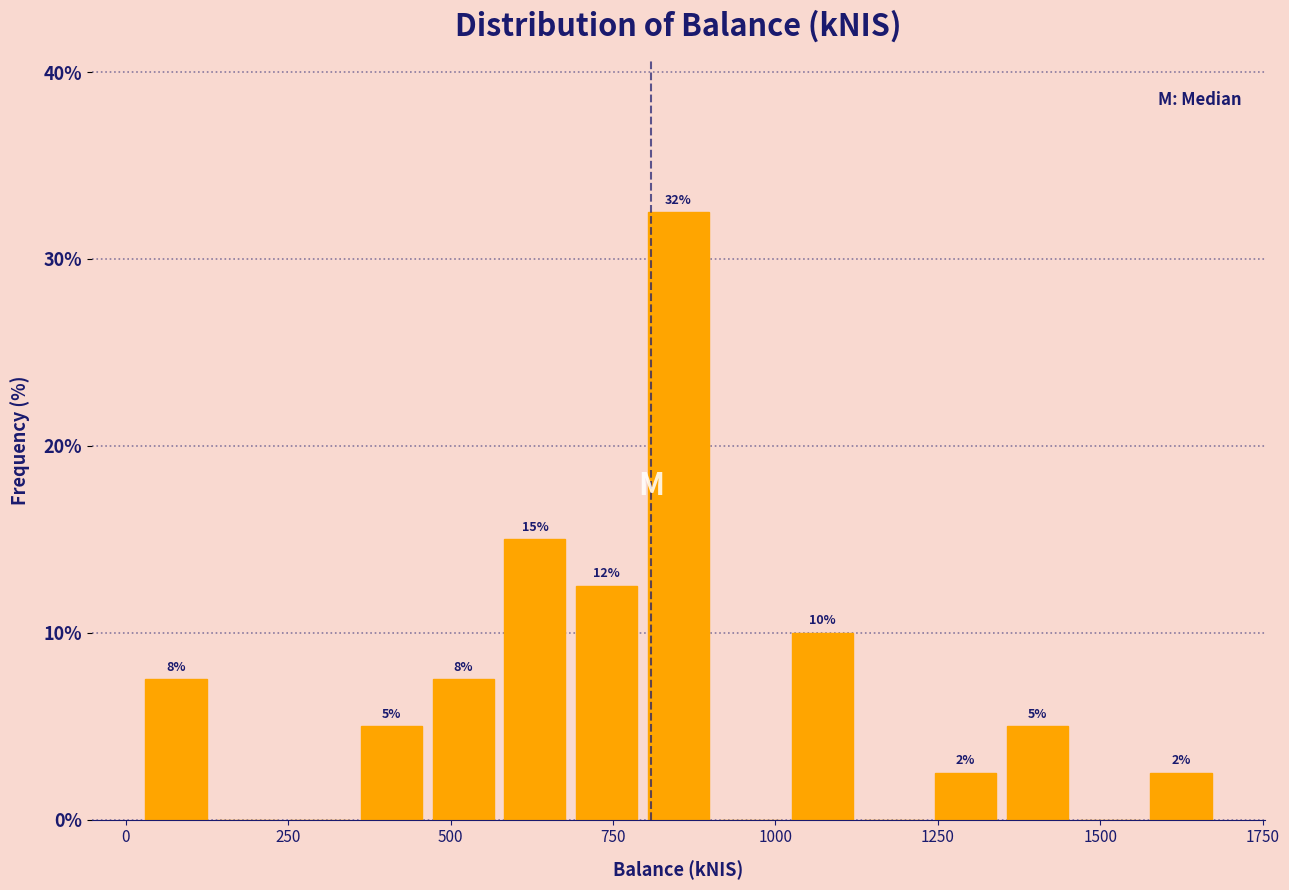

Around what value on the x-axis is the tallest bar? Give the approximate position of its centre, as read against the axis.

850